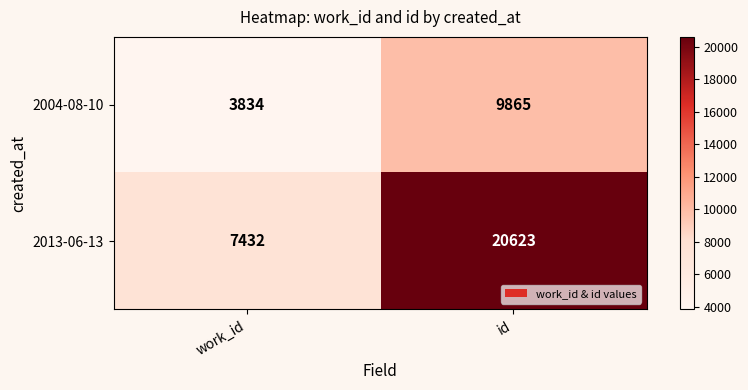

Which category has the highest value across all series?

id